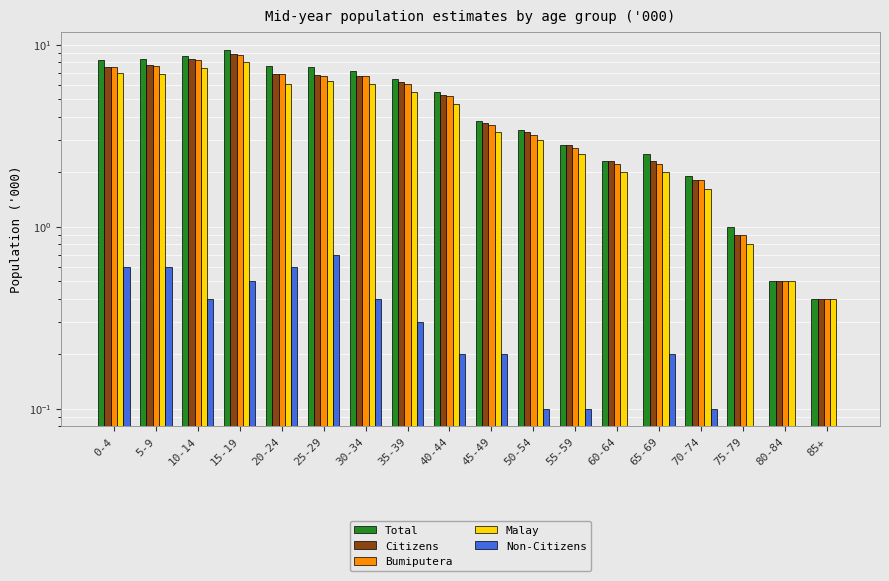

The value of Citizens at 65-69 is 2.3. True or false?

True